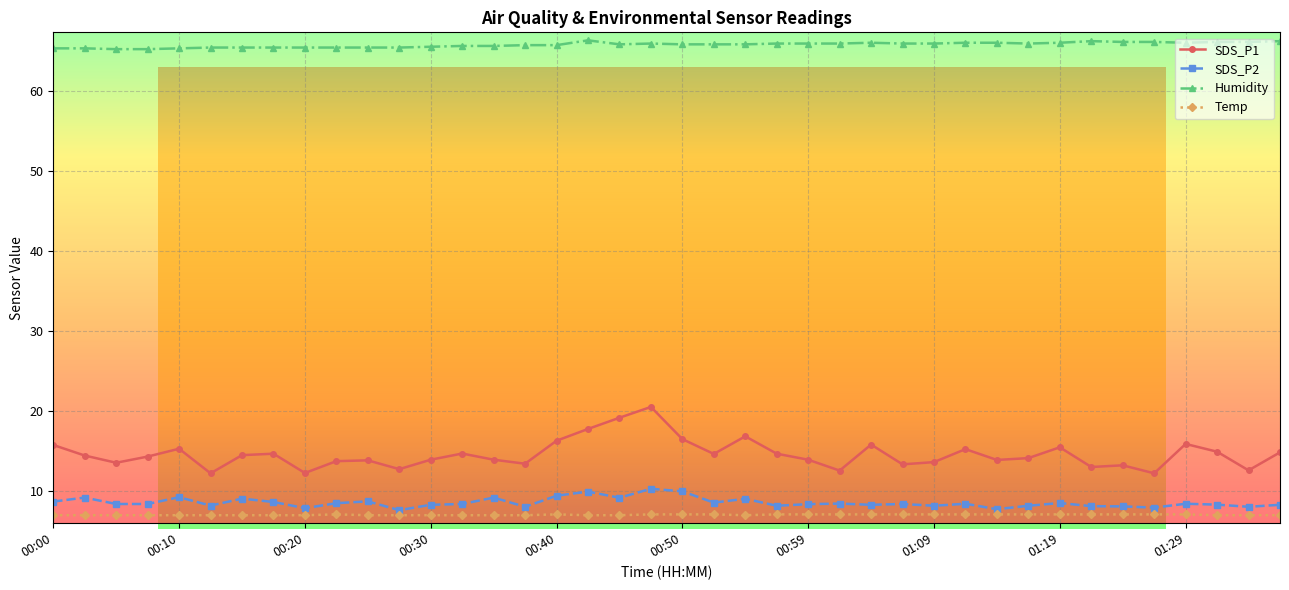

List the series in order of their peak value, lowest first.

Temp, SDS_P2, SDS_P1, Humidity